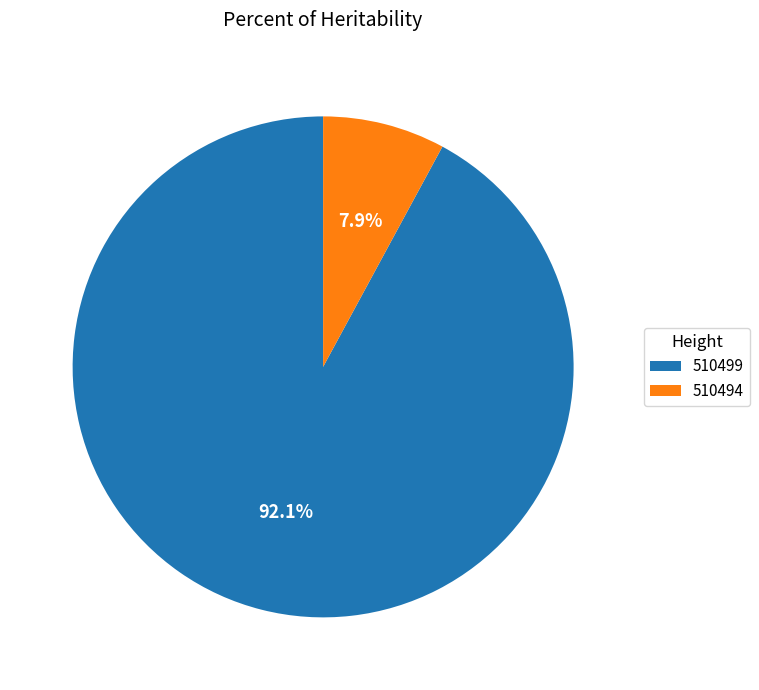

What percentage do 510499 and 510494 together represent?

100.0%